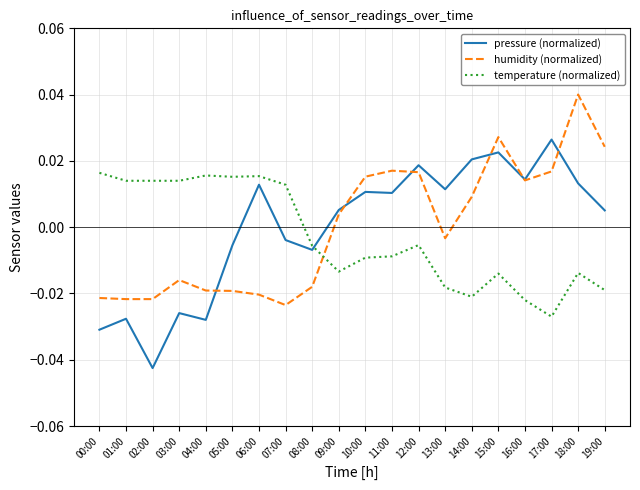

How many intersections are there between humidity (normalized) and pressure (normalized)?

6